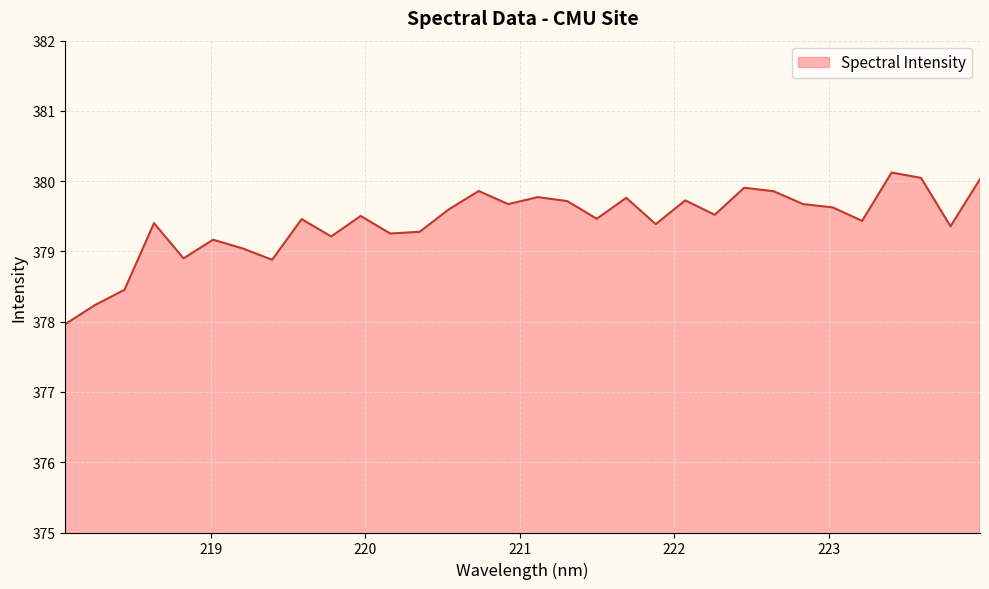

How many values exceed 379?

27